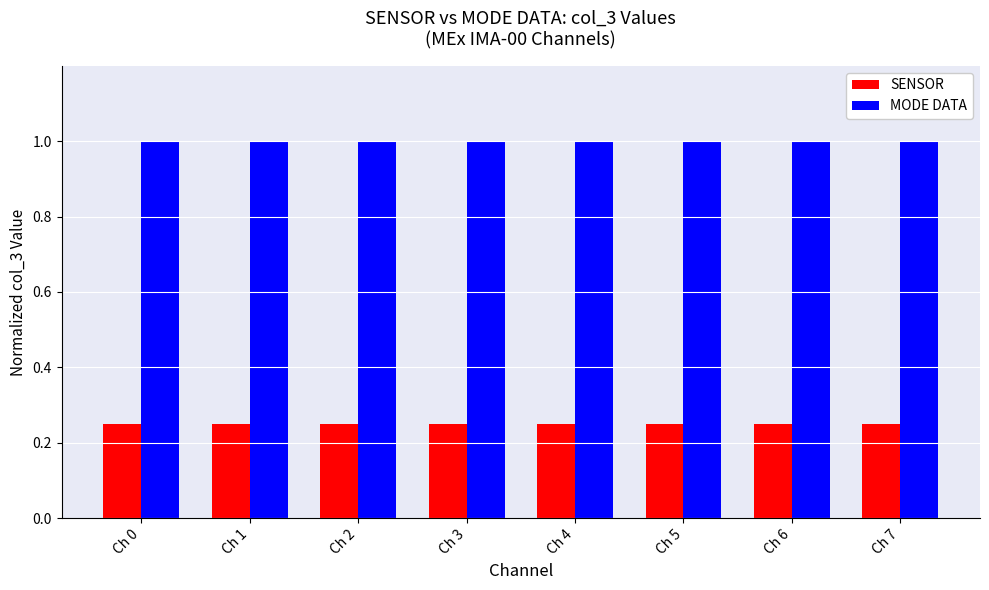

At how many categories does at least one series exceed 0?

8